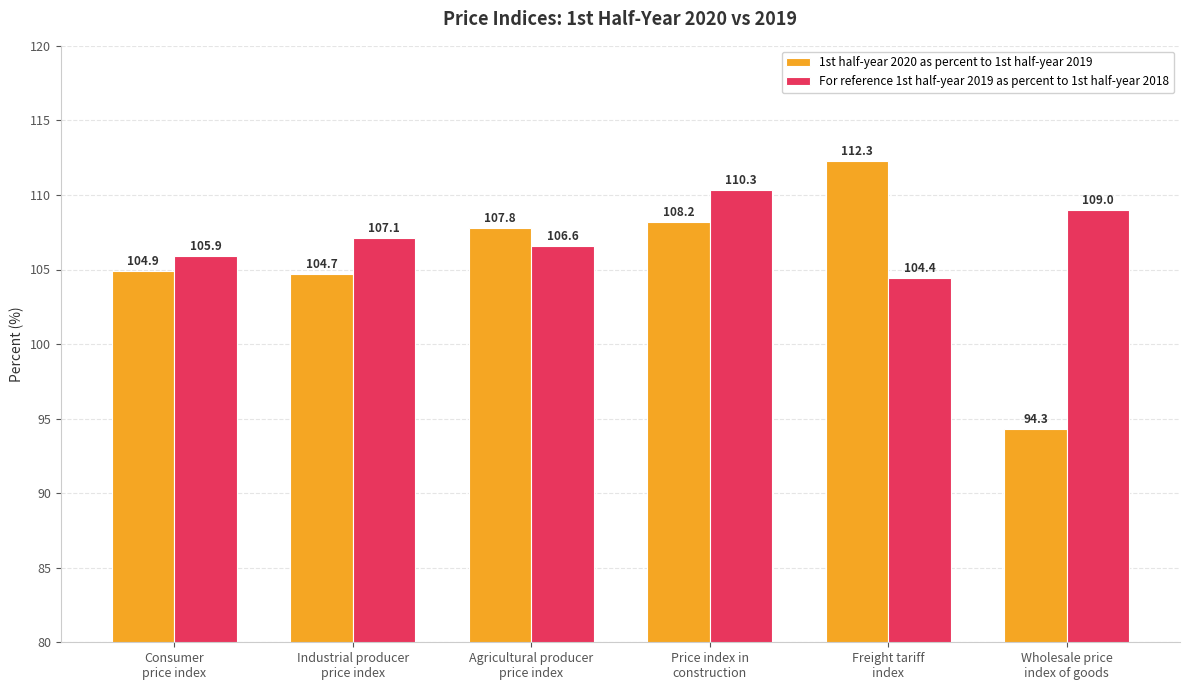

At which category does the chart reach its minimum across all series?

Wholesale price
index of goods